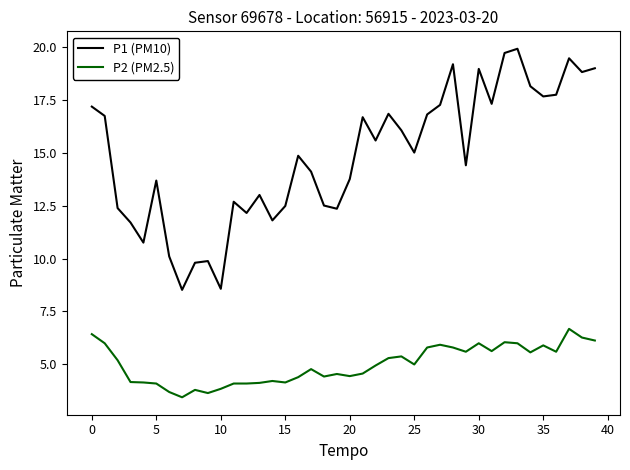

What is the difference between the maximum and minimum values in the P2 (PM2.5) series?

3.2